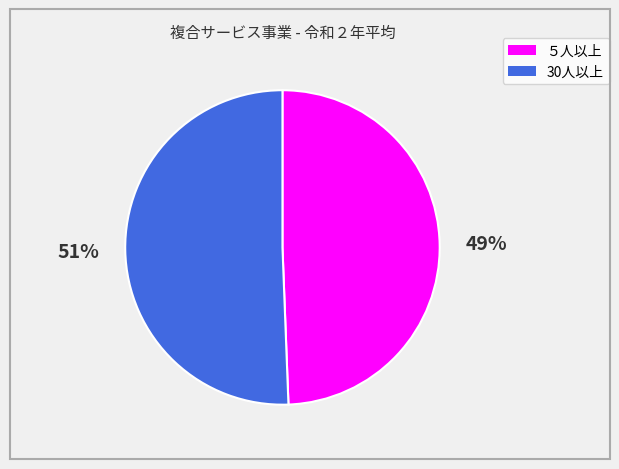

Rank the categories by value from lowest to highest.

５人以上, 30人以上